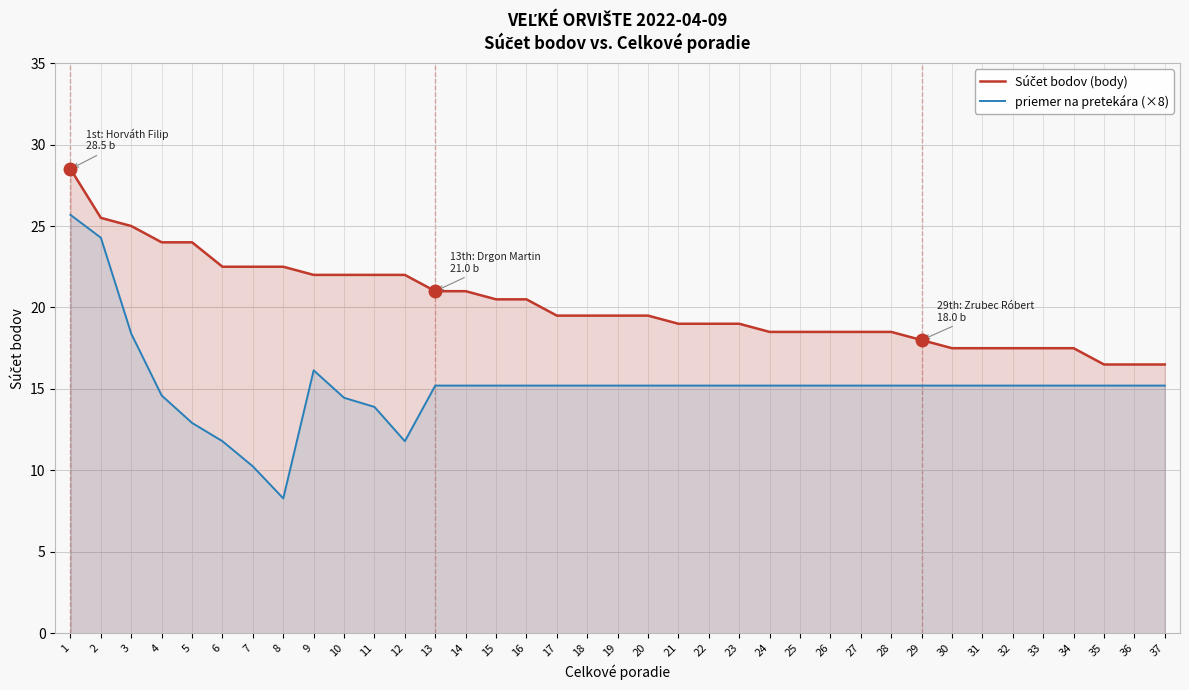

True or false: Súčet bodov (body) and priemer na pretekára (×8) cross at least once.

False